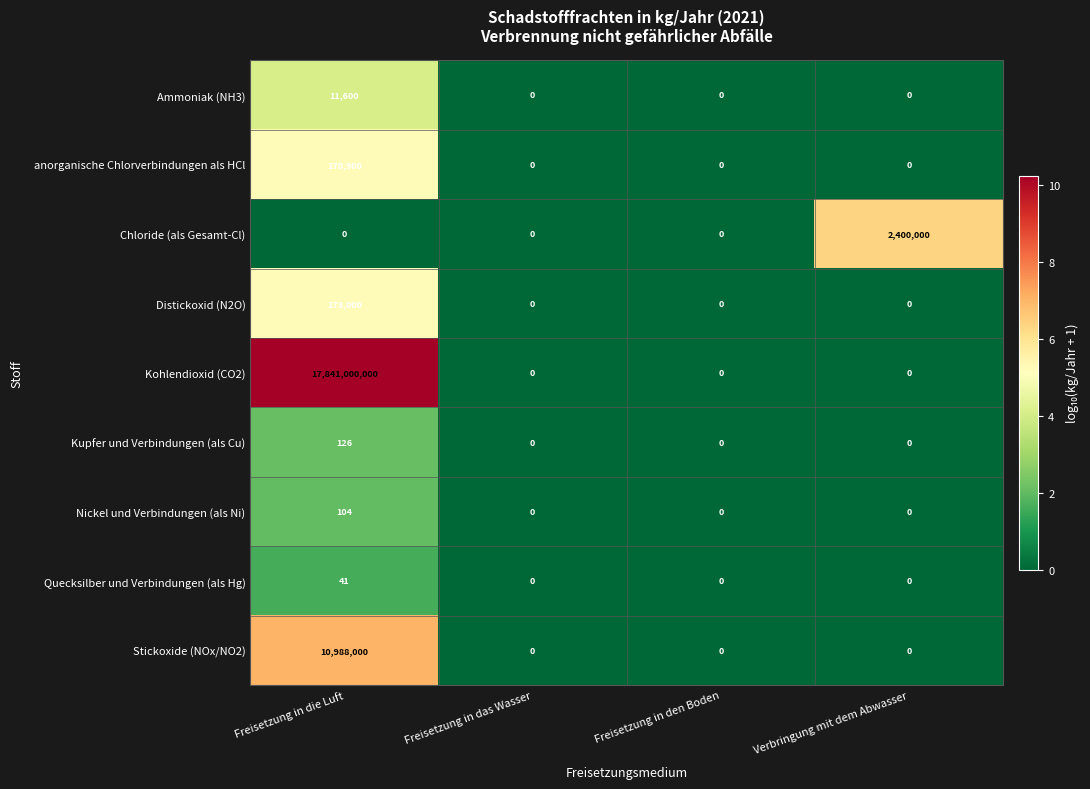

Which series has the largest total across all categories?

Kohlendioxid (CO2)